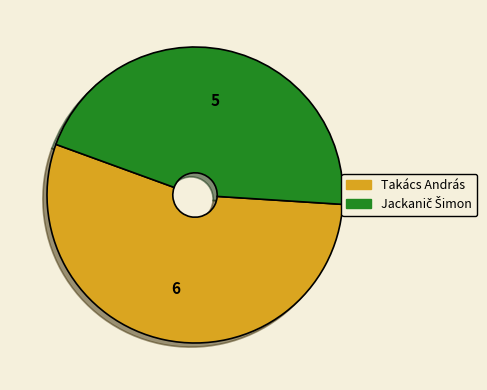

Which slice is the largest?

Takács András